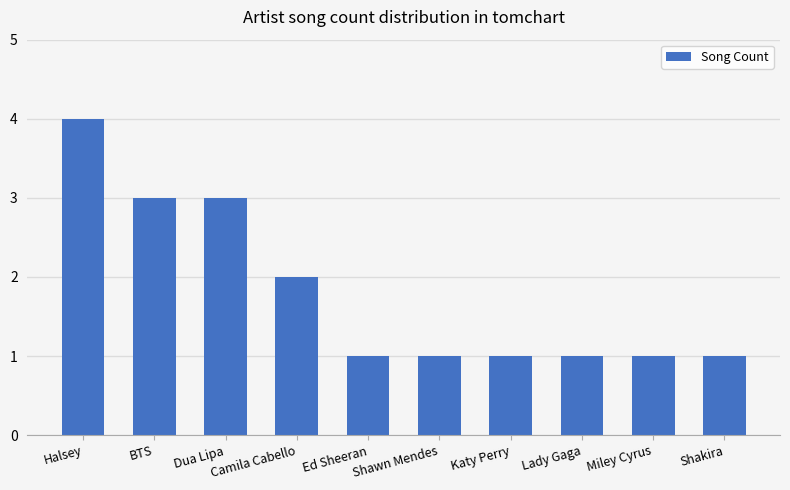

What is the label of the 1st bar from the left?

Halsey